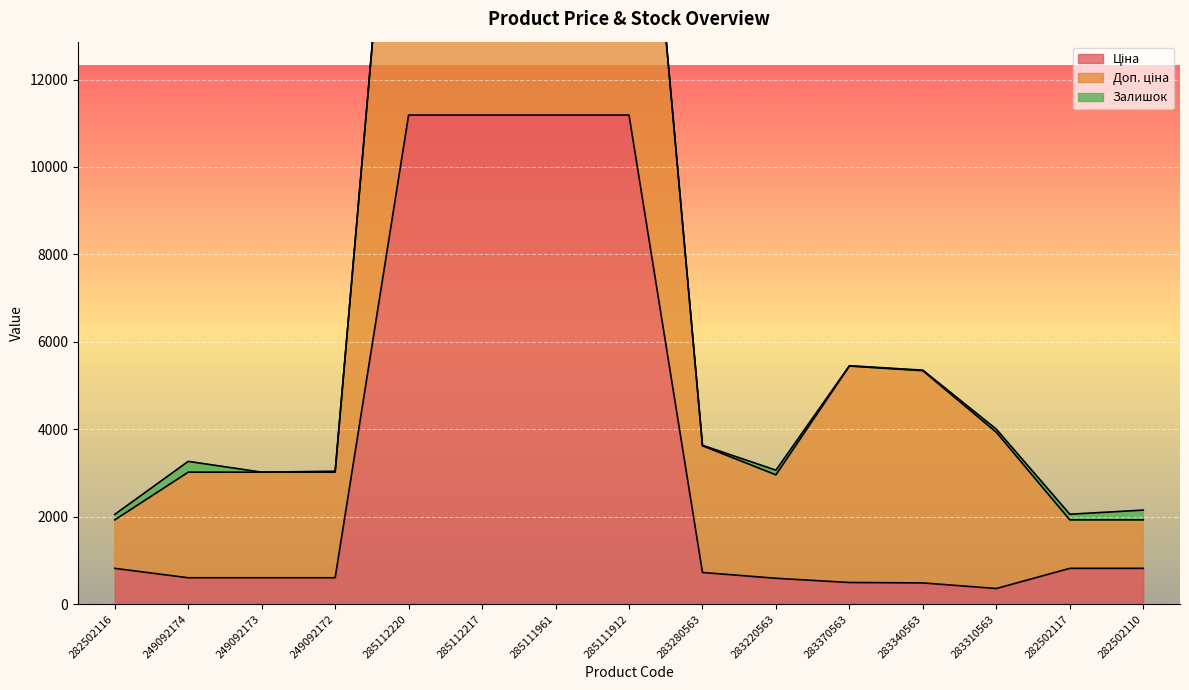

Is it true that Ціна equals 982.0 at 249092172?

False